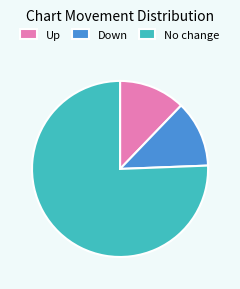

How many segments does this pie chart have?

3